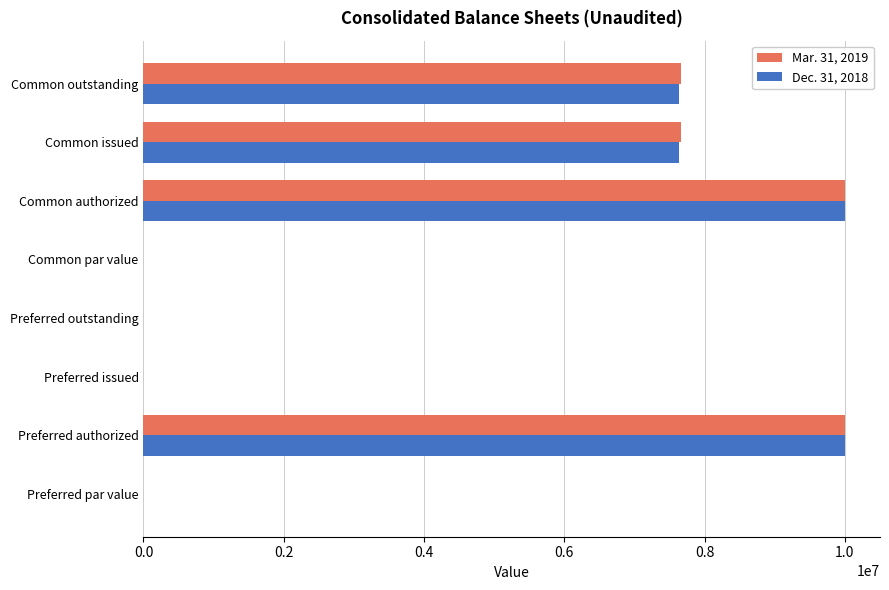

True or false: Dec. 31, 2018 has a value of 10000000 at Common authorized.

True